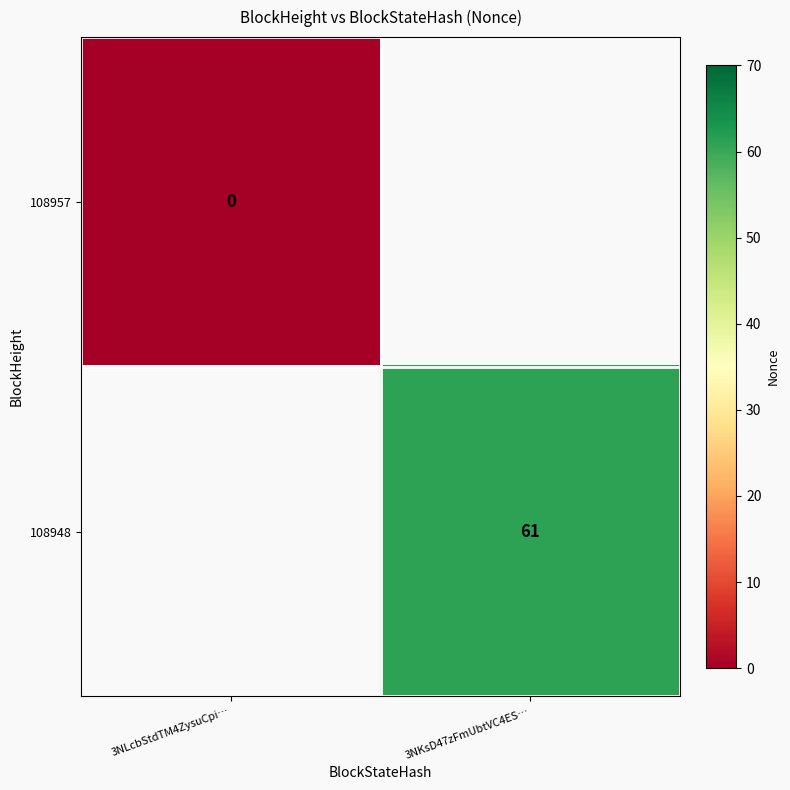

True or false: 108948 has a value of 96 at 3NKsD47zFmUbtVC4ES….

False